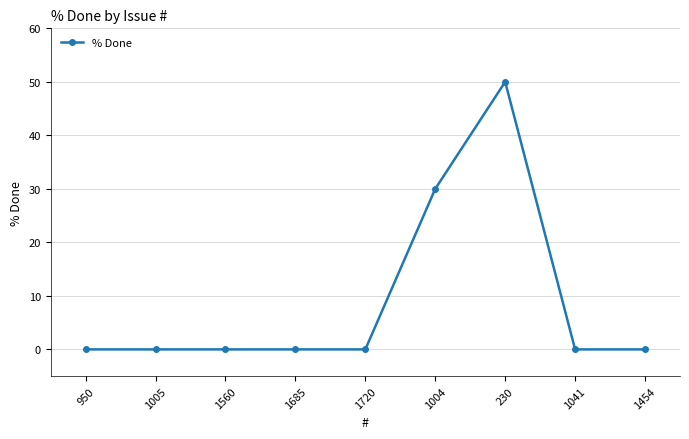

The chart shows a value of 0 at 1005. True or false?

True